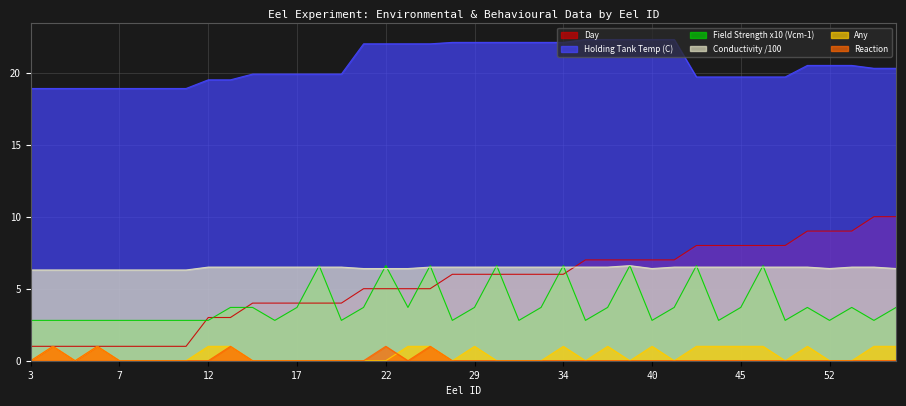

What is the sum of the Field Strength x10 (Vcm-1) values at 49 and 6?

6.5